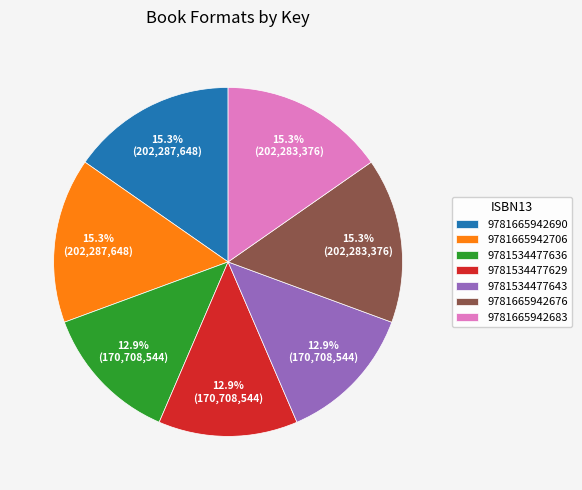

To the nearest percent, what is the average slice percentage?

14%